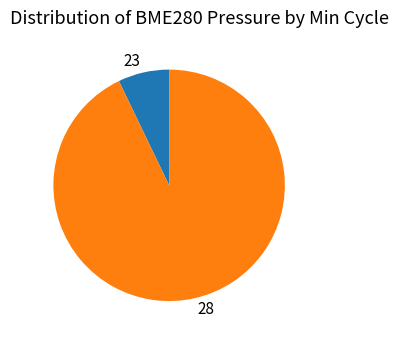

Does 28 account for over 50% of the chart?

Yes